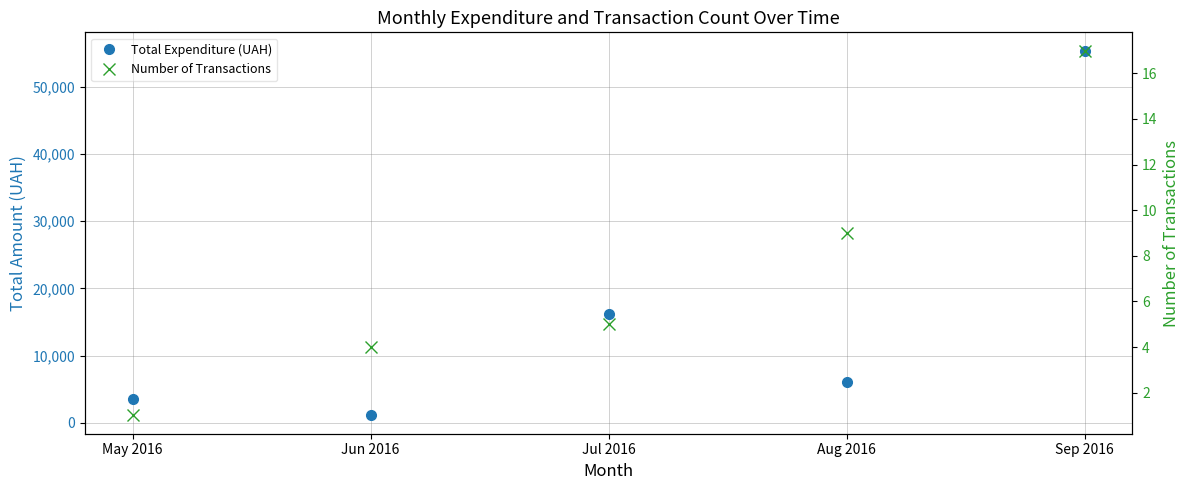

What is the spread (max minus min) of values at Jul 2016?

16234.7